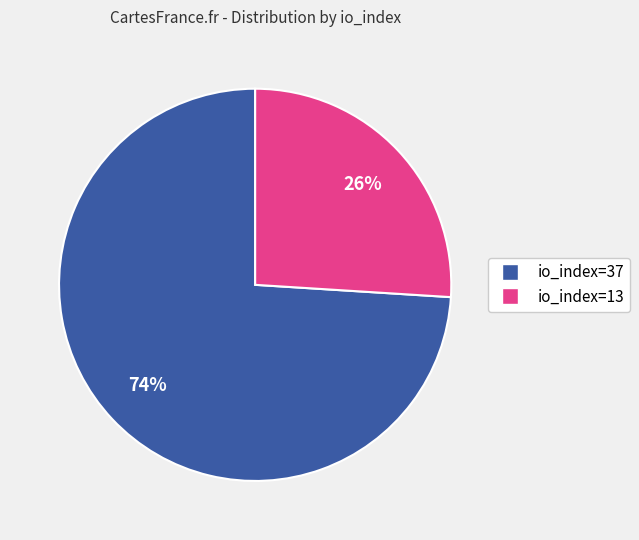

What is the largest slice in the pie chart?

io_index=37